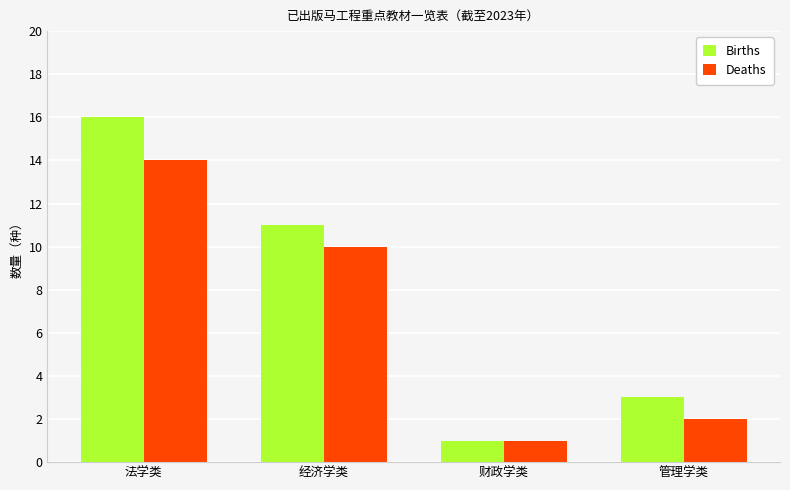

How many bars are there in total?

8